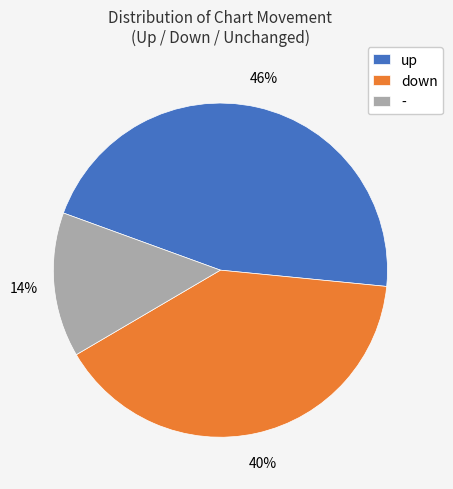

To the nearest percent, what is the difference between the down and up slice percentages?

6%